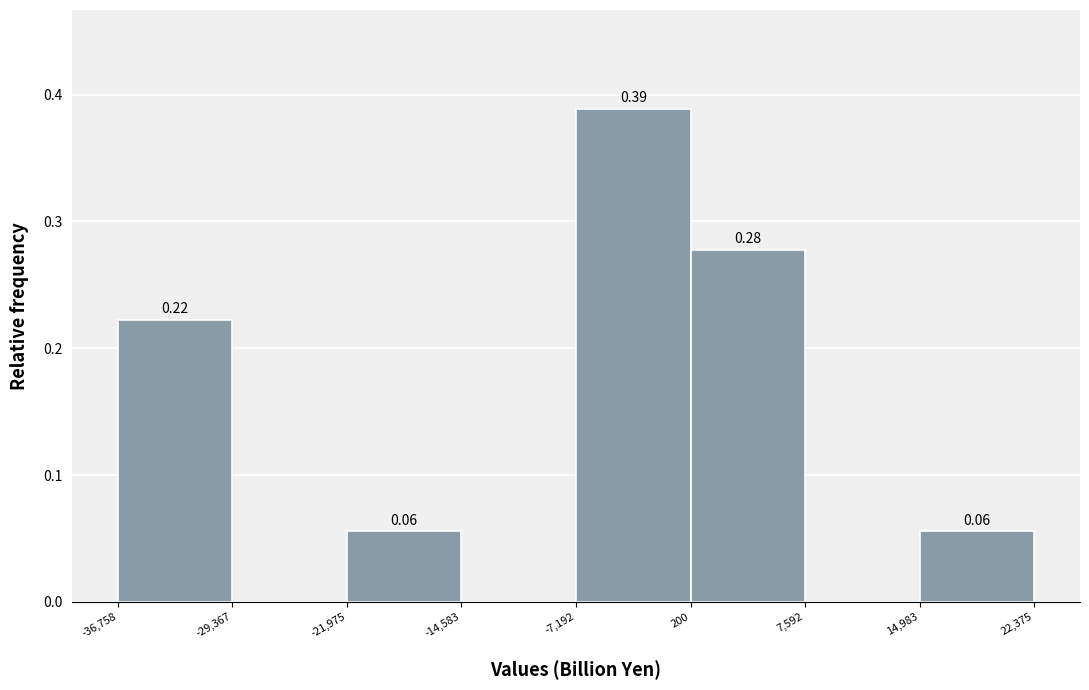

Which range on the x-axis has the tallest bar?

-7,192 to 200